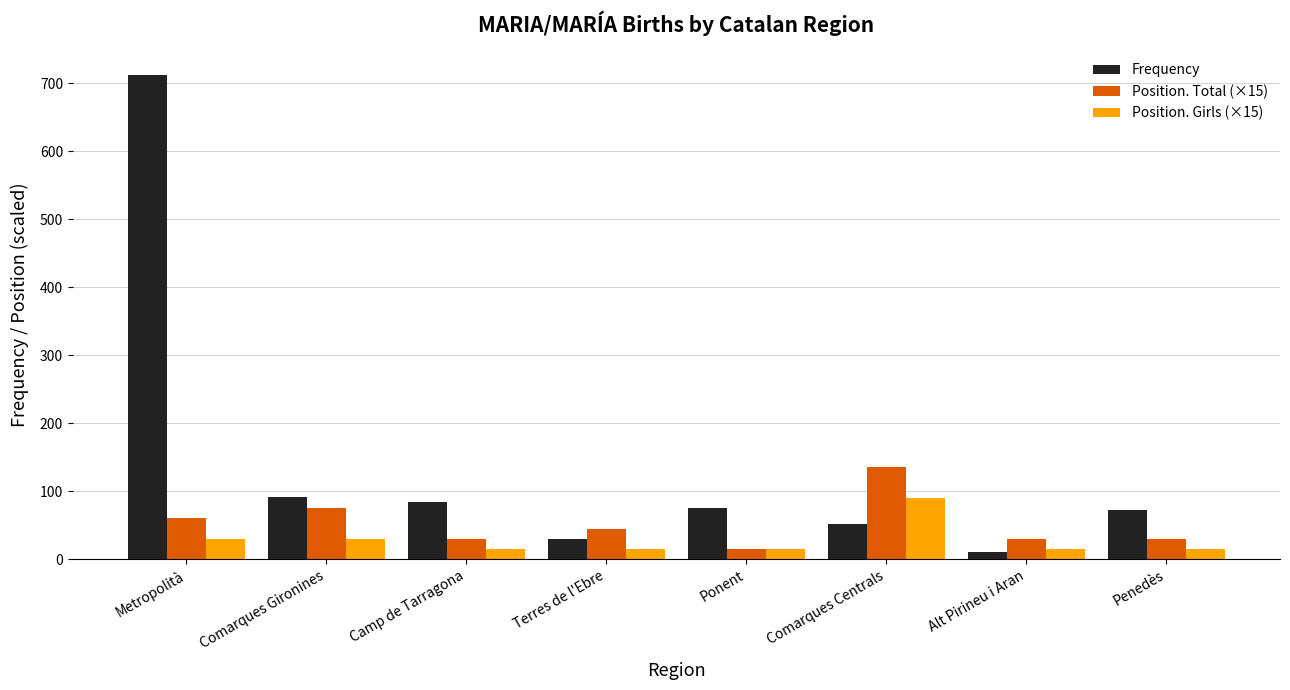

What is the sum of the Position. Girls (×15) values at Terres de l'Ebre and Ponent?

30